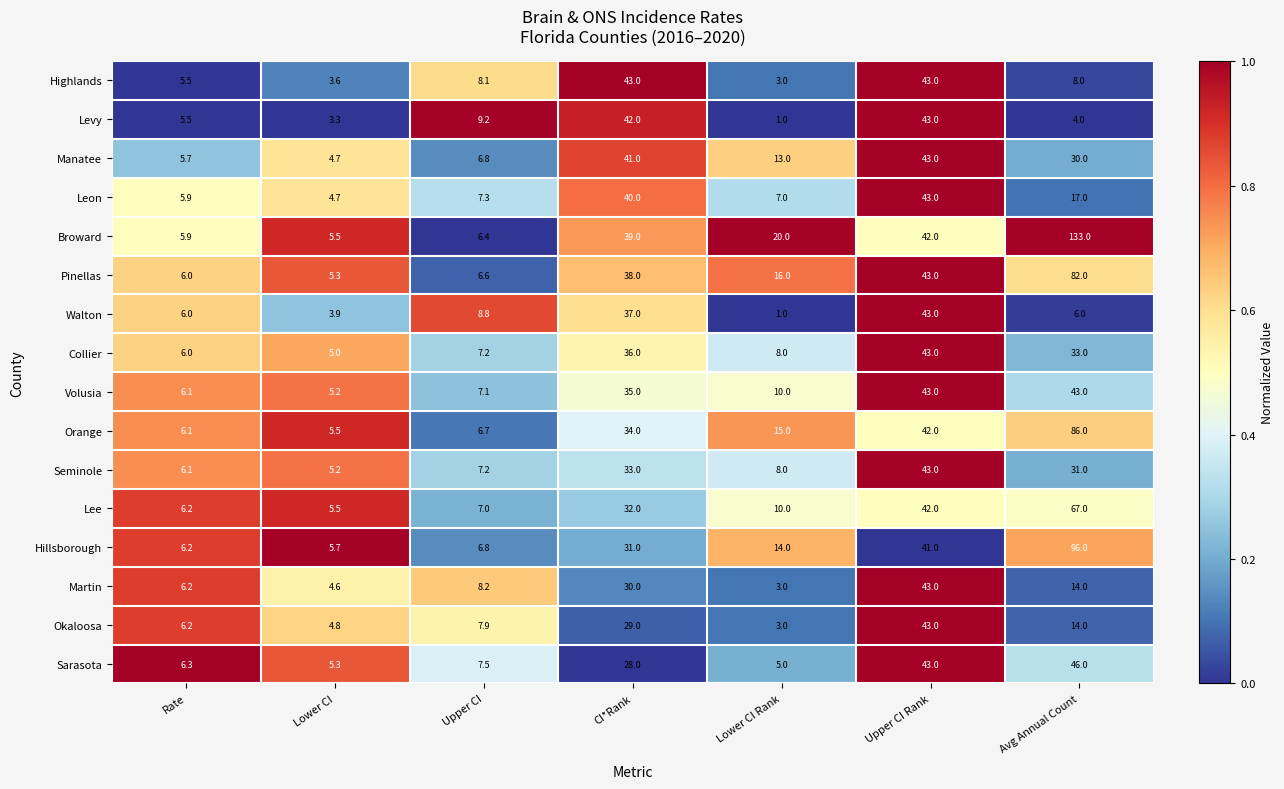

What is the total value across all series at CI*Rank?

568.0